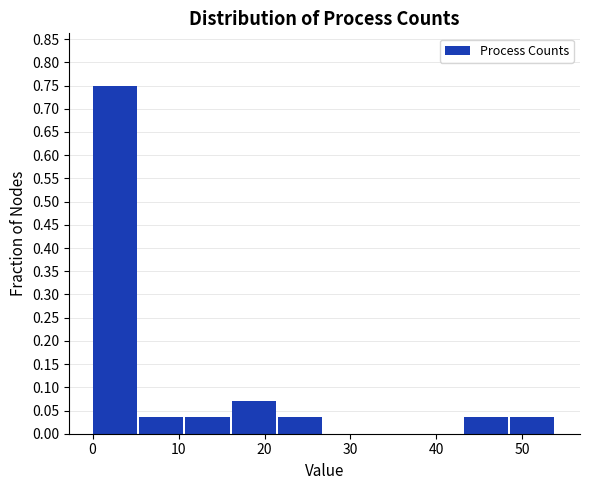

Reading left to right, transcribe this chart: for each bar, give the range it covers on the x-axis and its height. Neither the bar edges nor the heights are printed on the chart, so give them approximately, as read against the axes.

0.0 to 5.4: 0.750
5.4 to 10.8: 0.035
10.8 to 16.2: 0.035
16.2 to 21.6: 0.070
21.6 to 27.0: 0.035
27.0 to 32.4: 0
32.4 to 37.8: 0
37.8 to 43.2: 0
43.2 to 48.6: 0.035
48.6 to 54.0: 0.035